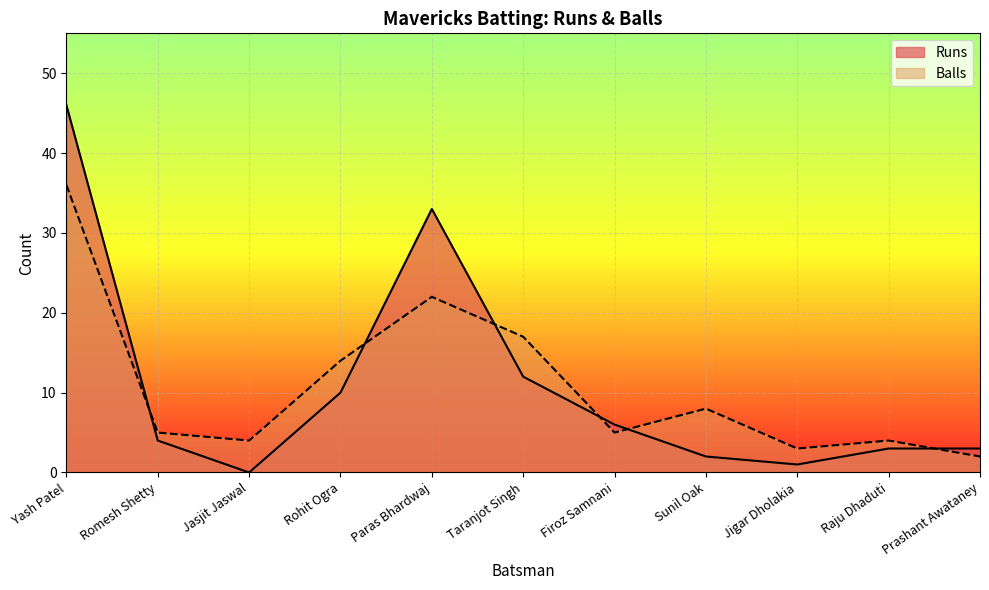

At which label does Runs reach its peak?

Yash Patel